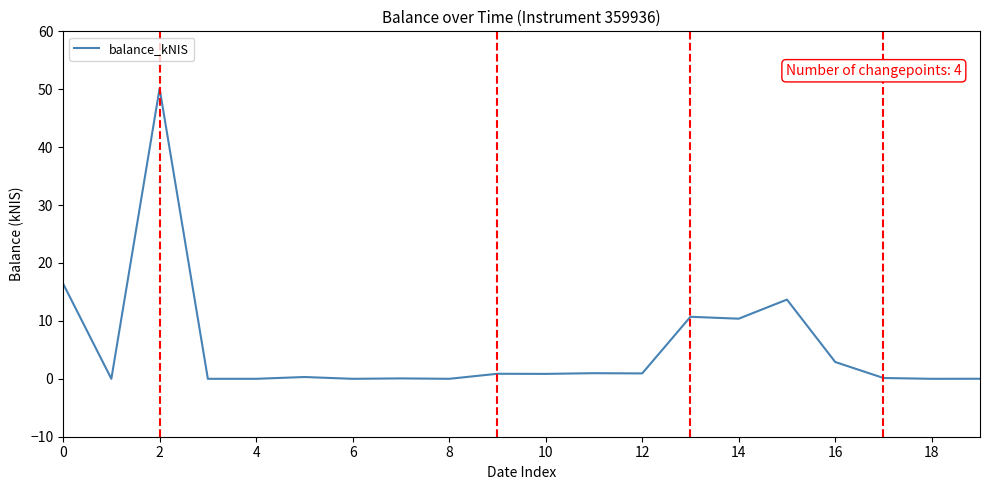

Does the chart have visible grid lines?

No